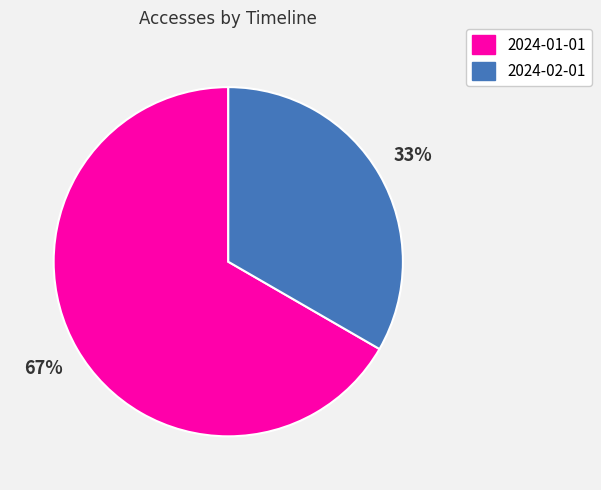

Is the sum of 2024-02-01 and 2024-01-01 greater than half?

Yes